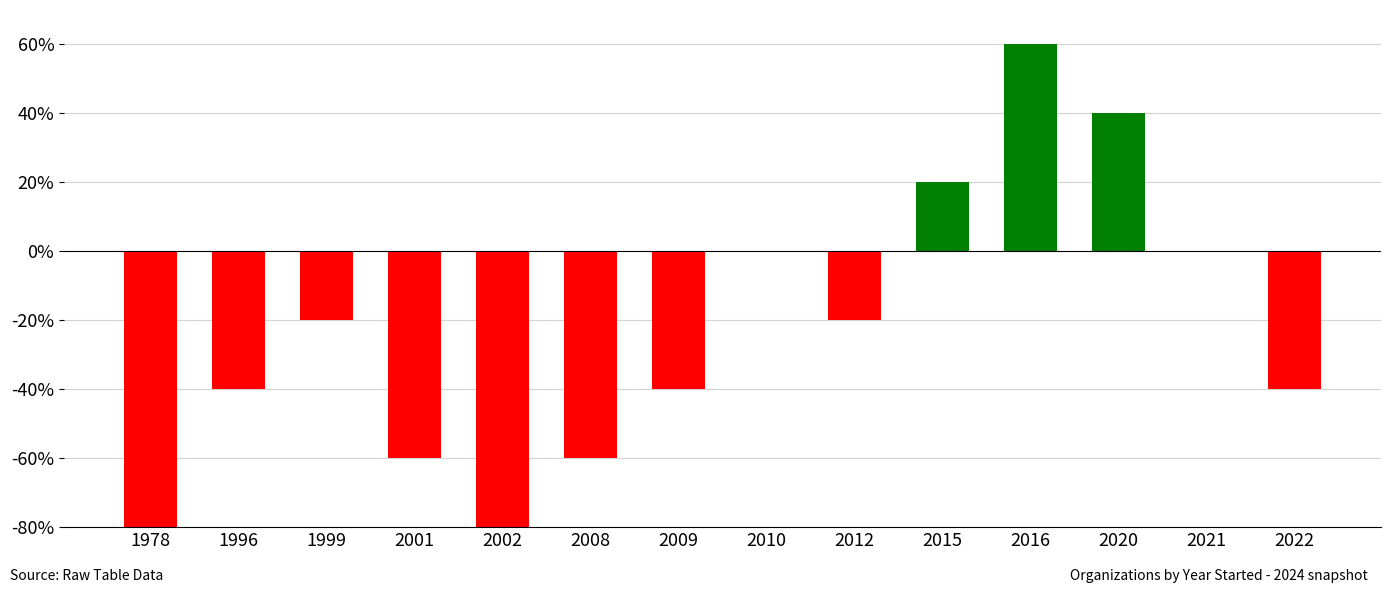

Reading right to left, list all the values displayed in this chart.

2022=-40	2021=0	2020=40	2016=60	2015=20	2012=-20	2010=0	2009=-40	2008=-60	2002=-80	2001=-60	1999=-20	1996=-40	1978=-80